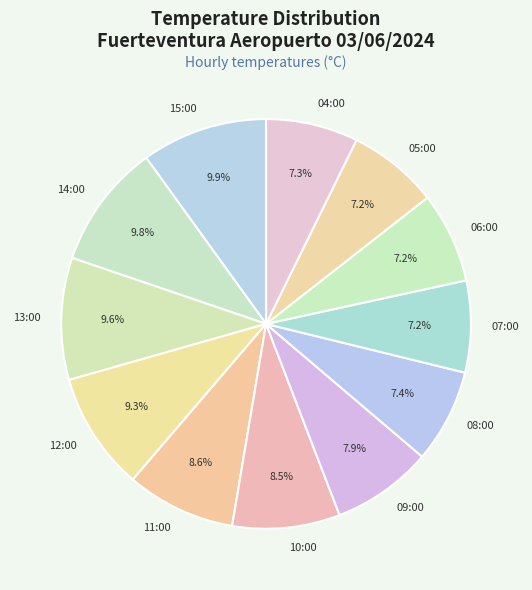

Do 14:00 and 10:00 together represent more than half of the pie?

No